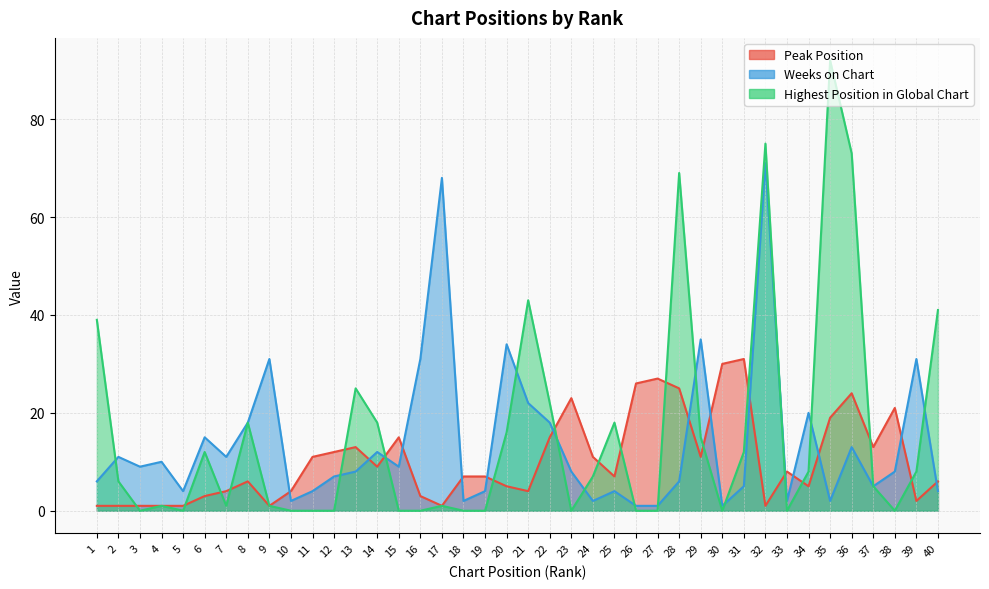

True or false: Peak Position has more than 1 interior local peaks.

True